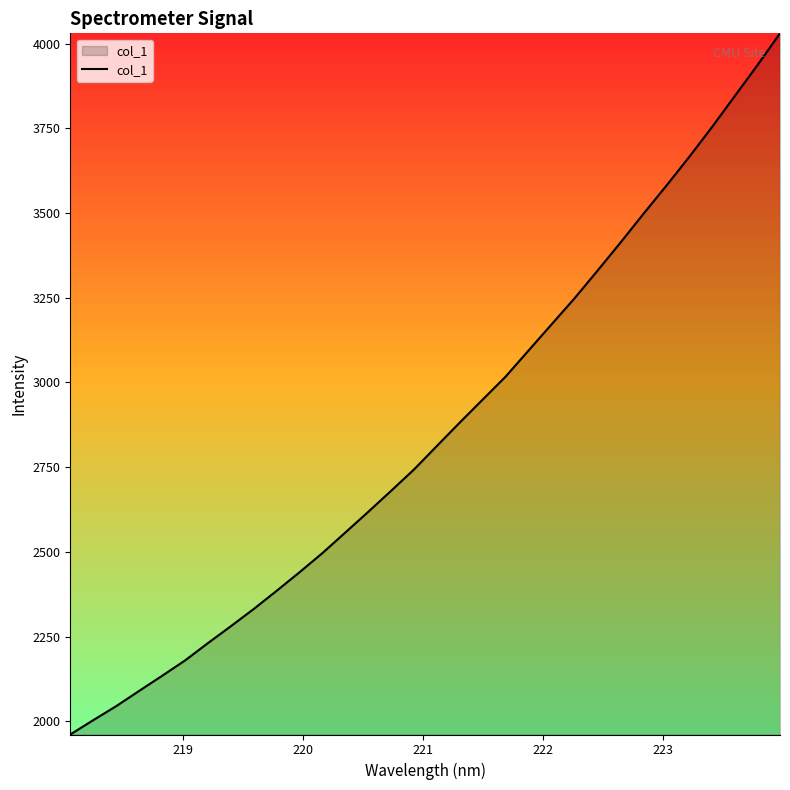

What is the greatest value displayed?

4030.0